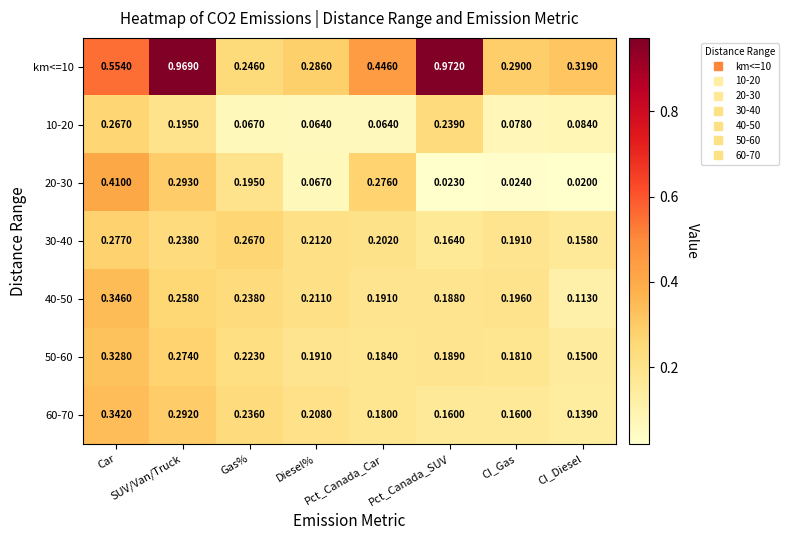

At which category is the sum across all series the highest?

Car